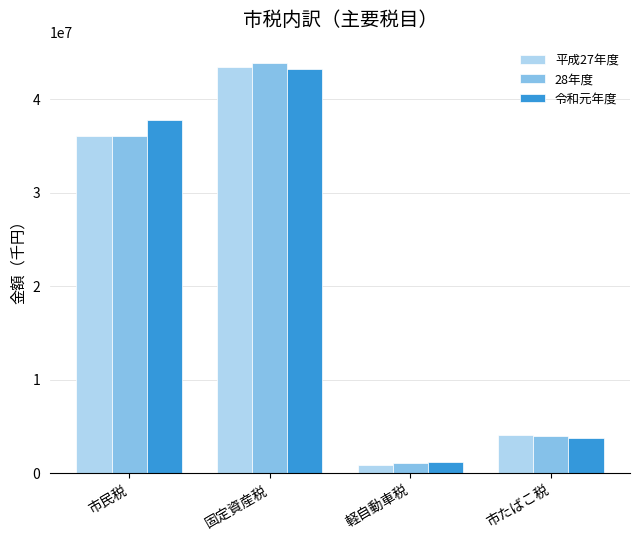

What is the minimum value for 令和元年度?

1250123